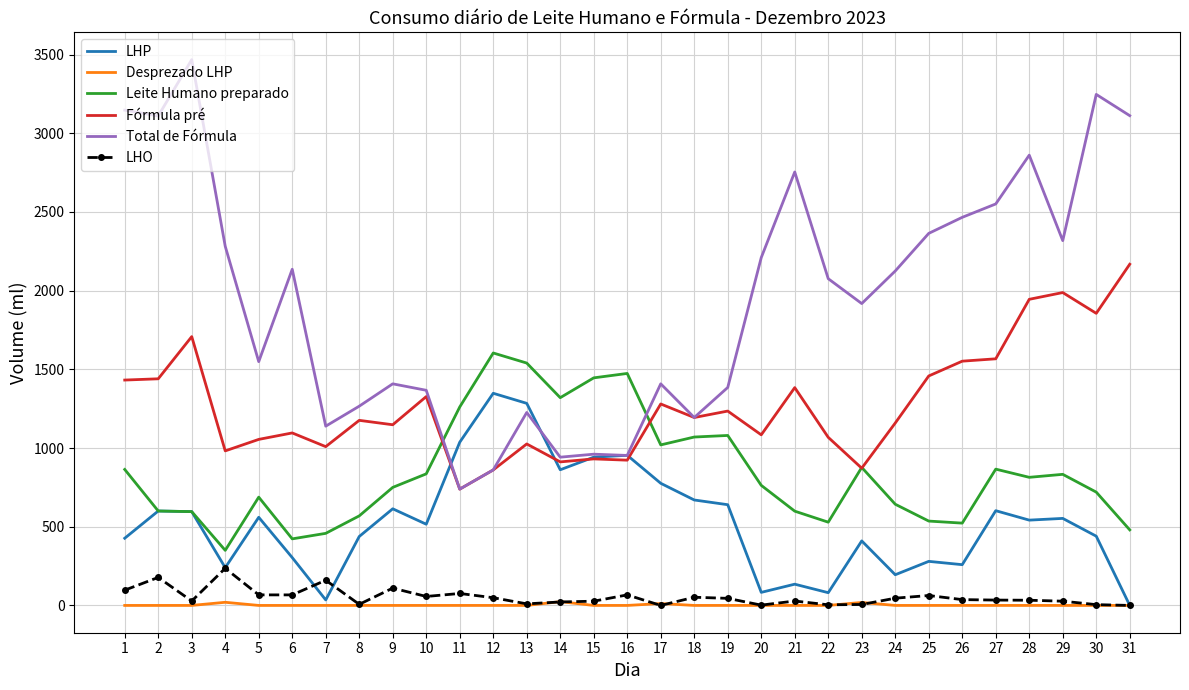

What are all the series names shown in the legend?

LHP, Desprezado LHP, Leite Humano preparado, Fórmula pré, Total de Fórmula, LHO